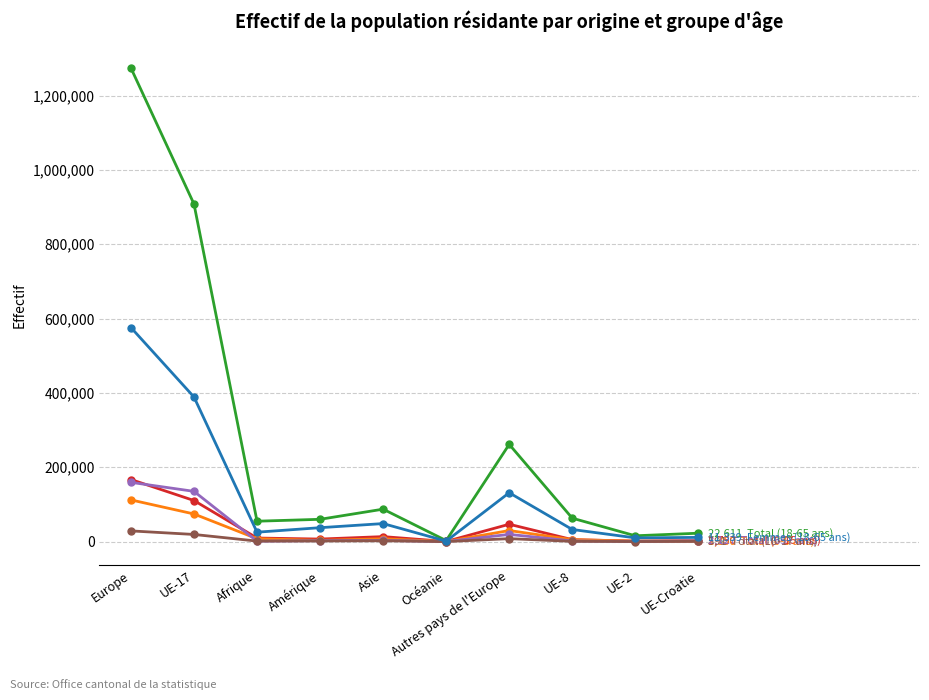

What is the label of the 7th point from the right?

Amérique